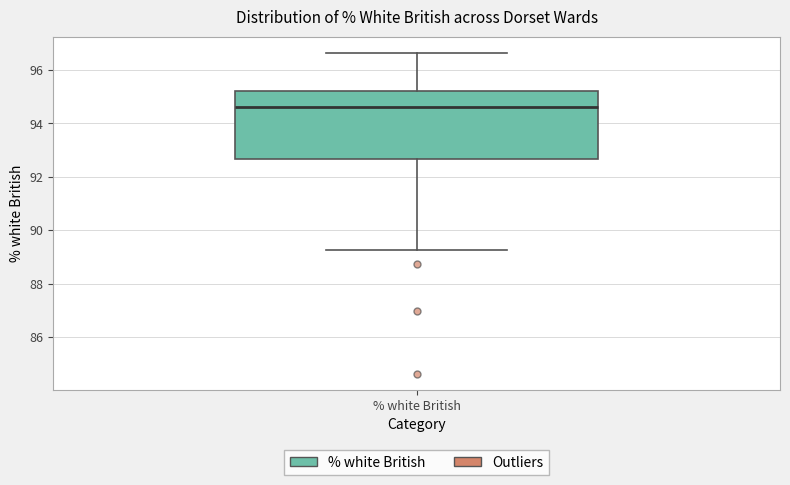

Where is the lower edge of the box for % white British on the y-axis? The values are not printed on the chart, so give them approximately, as read against the axis.

92.6